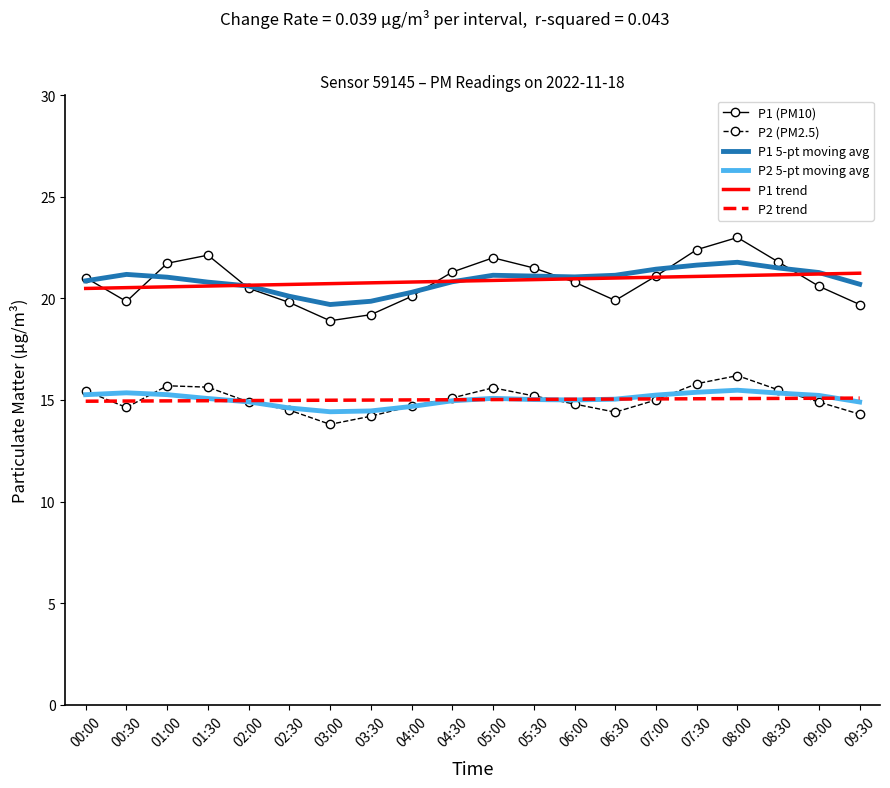

Is it true that P2 5-pt moving avg equals 22.2 at 01:00?

False